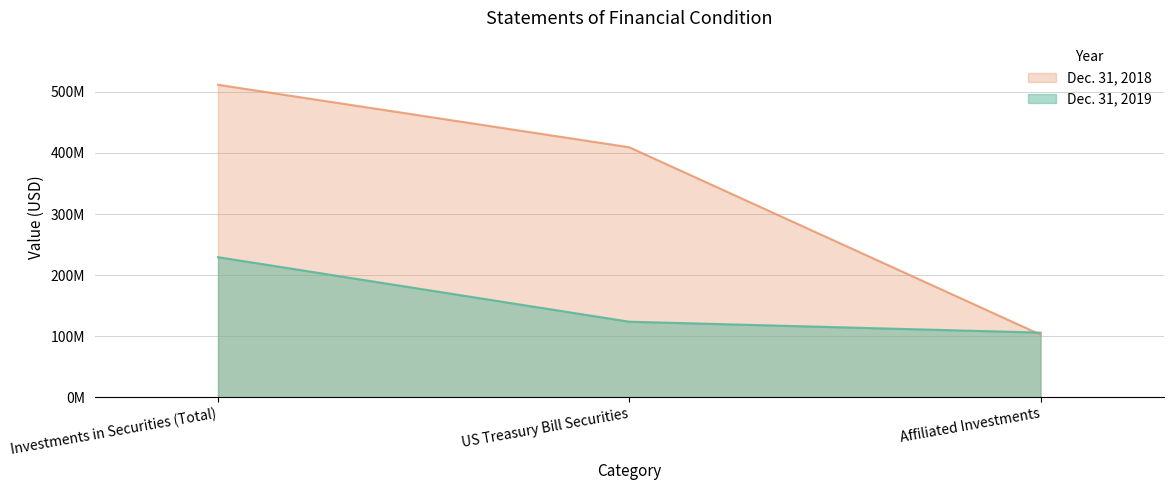

List the series in order of their overall mean, highest first.

Dec. 31, 2018, Dec. 31, 2019